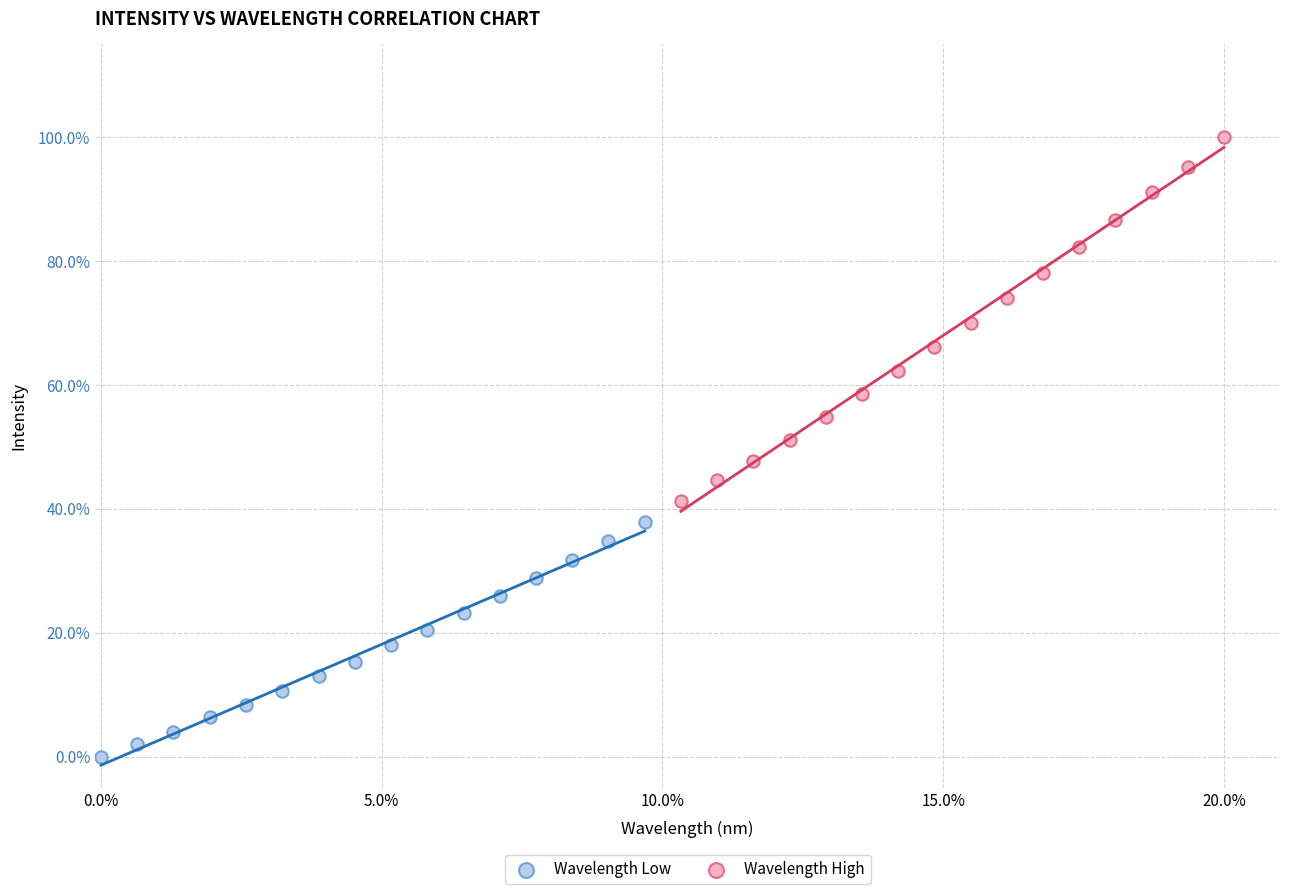

Which series has the largest Y range (max minus min)?

Wavelength High